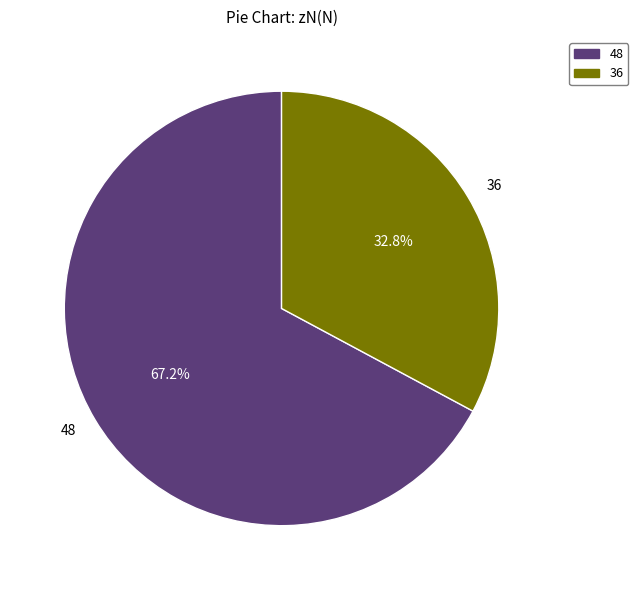

Approximately how many times larger is the value at 36 compared to 48?

0.5